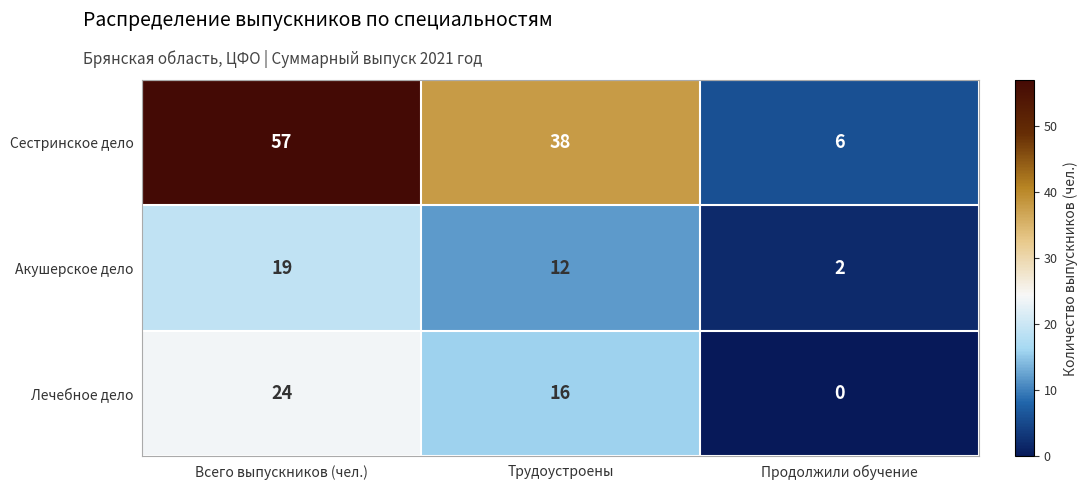

What is the approximate value of Лечебное дело at Всего выпускников (чел.), to the nearest 5?

25